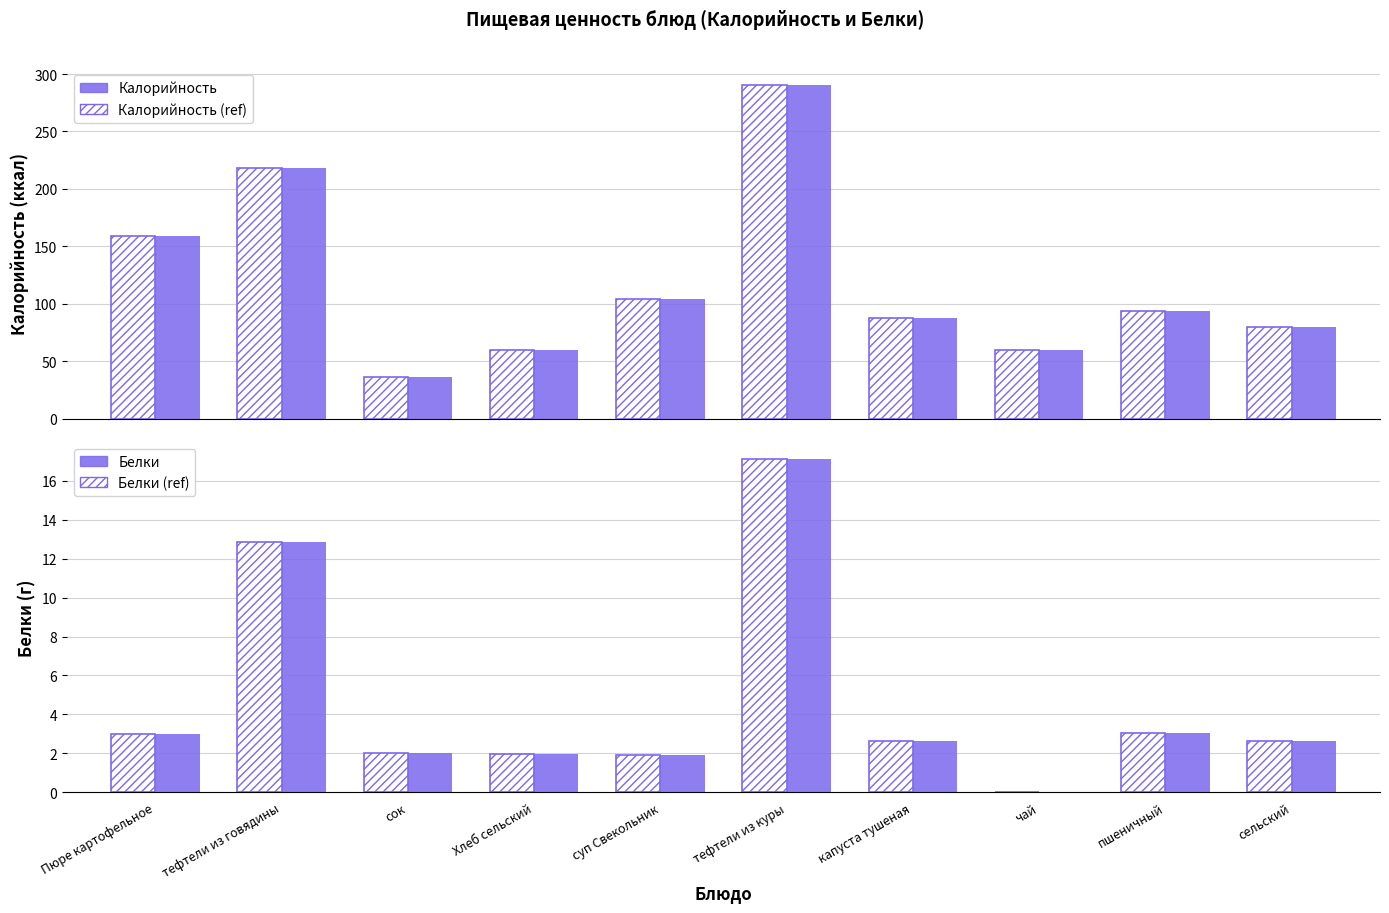

What is the total value across all series at Хлеб сельский?

124.0